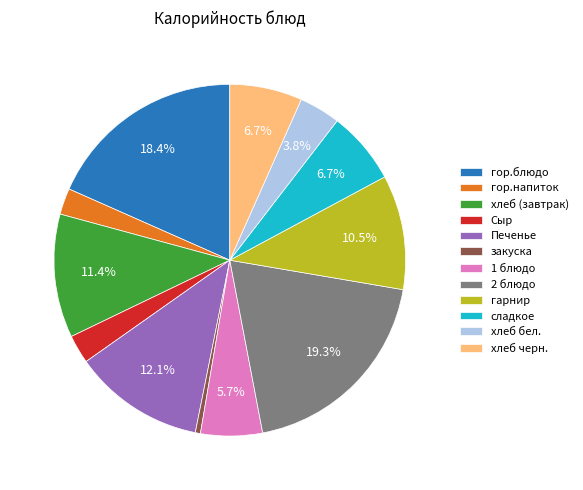

To the nearest percent, what portion does 1 блюдо represent?

6%